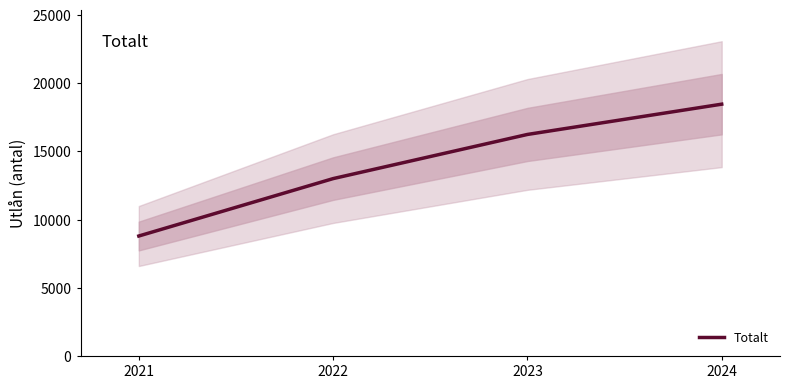

How many series are shown in this chart?

1